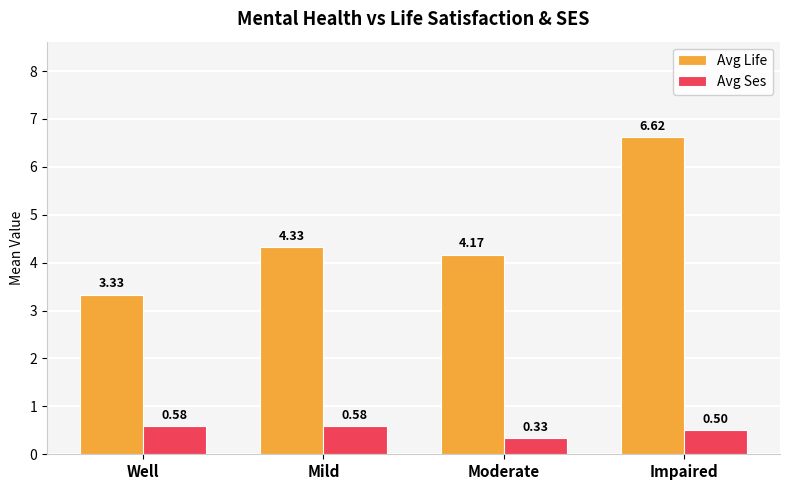

Rank the series at Moderate from lowest to highest value.

Avg Ses, Avg Life